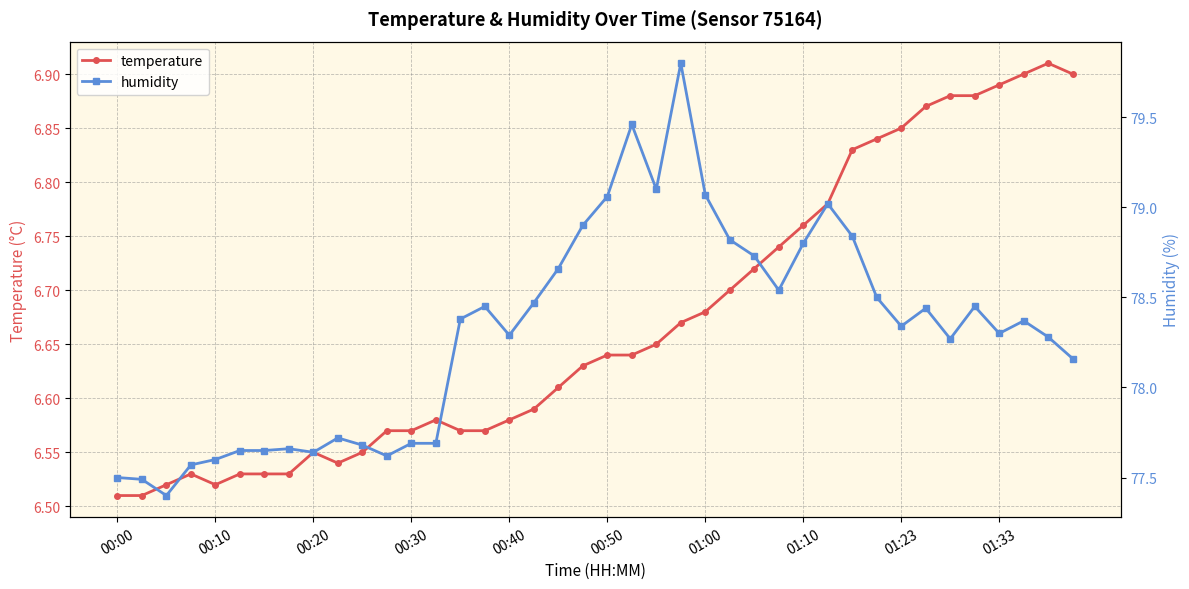

How many interior local peaks does the humidity series have?

9